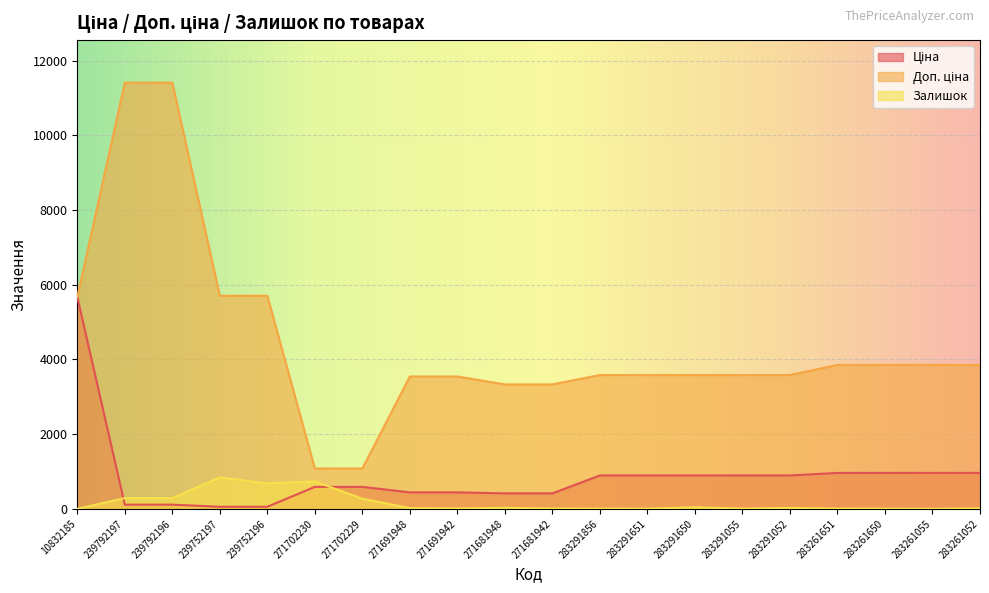

Reading left to right, extract all data points from this chart.

Ціна: 5673.8	114.1	114.1	57.0	57.0	589.9	589.9	443.1	443.1	416.6	416.6	895.9	895.9	895.9	895.9	895.9	963.5	963.5	963.5	963.5
Доп. ціна: 5673.8	11410.0	11410.0	5705.0	5705.0	1081.7	1081.7	3545.0	3545.0	3332.5	3332.5	3583.6	3583.6	3583.6	3583.6	3583.6	3854.0	3854.0	3854.0	3854.0
Залишок: 3.0	289.0	290.0	845.0	683.0	736.0	273.0	22.0	13.0	30.0	10.0	9.0	7.0	43.0	9.0	27.0	9.0	6.0	4.0	13.0